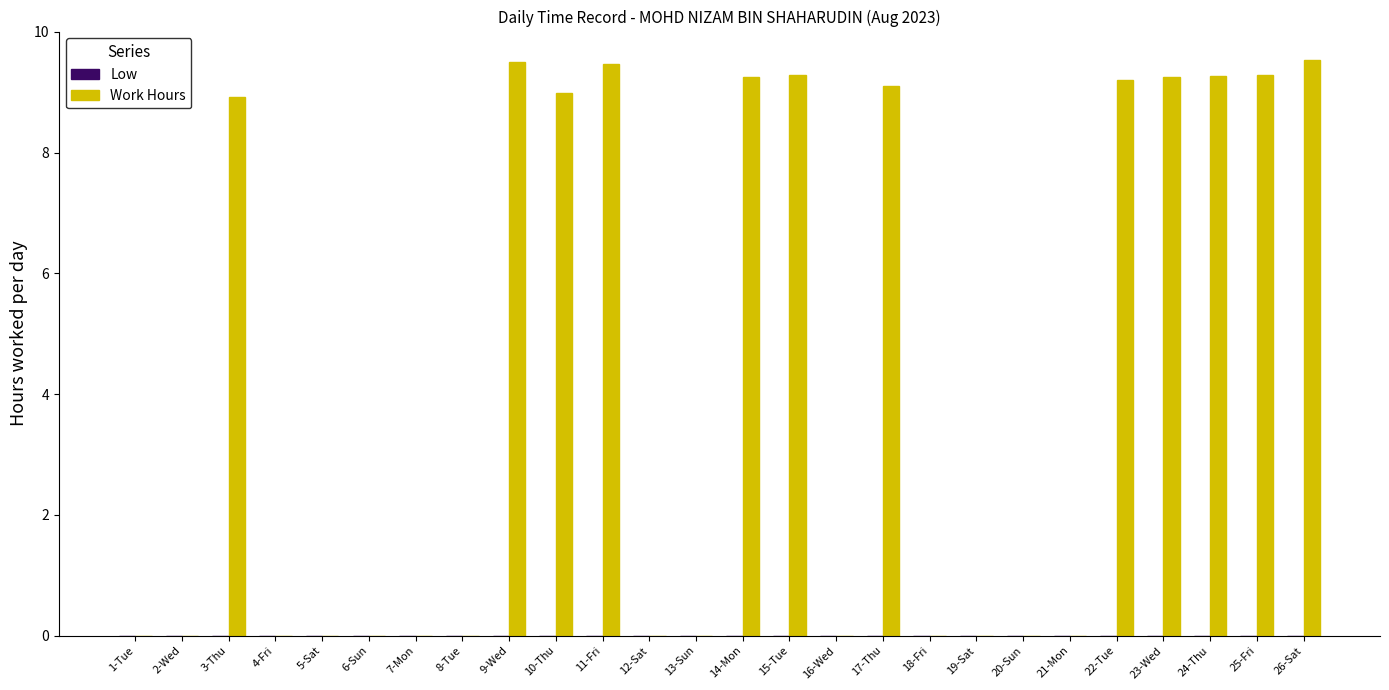

Reading left to right, what are all the values shown in this chart?

1-Tue=0.0	2-Wed=0.0	3-Thu=8.9	4-Fri=0.0	5-Sat=0.0	6-Sun=0.0	7-Mon=0.0	8-Tue=0.0	9-Wed=9.5	10-Thu=9.0	11-Fri=9.5	12-Sat=0.0	13-Sun=0.0	14-Mon=9.3	15-Tue=9.3	16-Wed=0.0	17-Thu=9.1	18-Fri=0.0	19-Sat=0.0	20-Sun=0.0	21-Mon=0.0	22-Tue=9.2	23-Wed=9.3	24-Thu=9.3	25-Fri=9.3	26-Sat=9.5